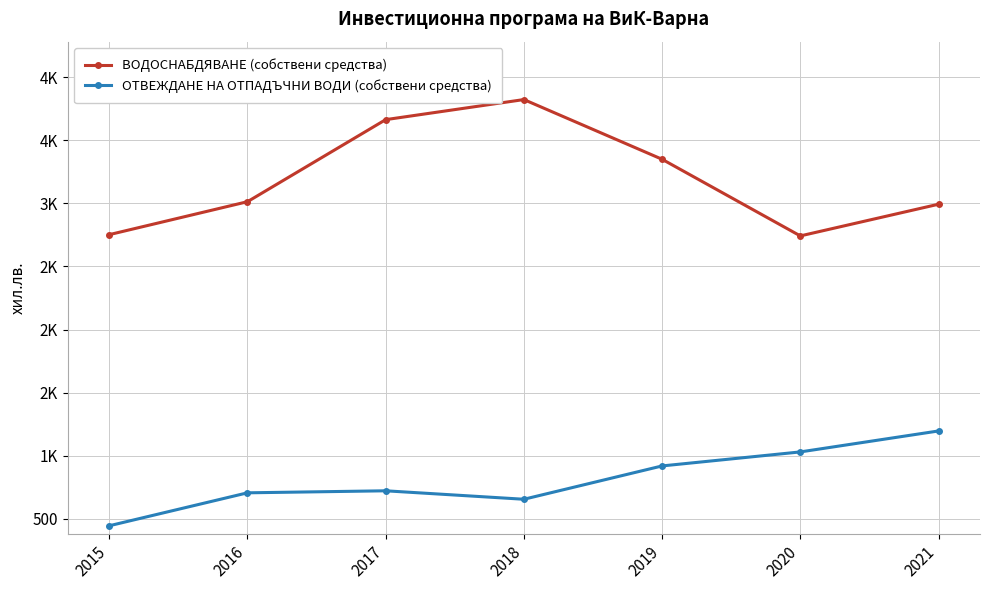

What are all the series names shown in the legend?

ВОДОСНАБДЯВАНЕ (собствени средства), ОТВЕЖДАНЕ НА ОТПАДЪЧНИ ВОДИ (собствени средства)